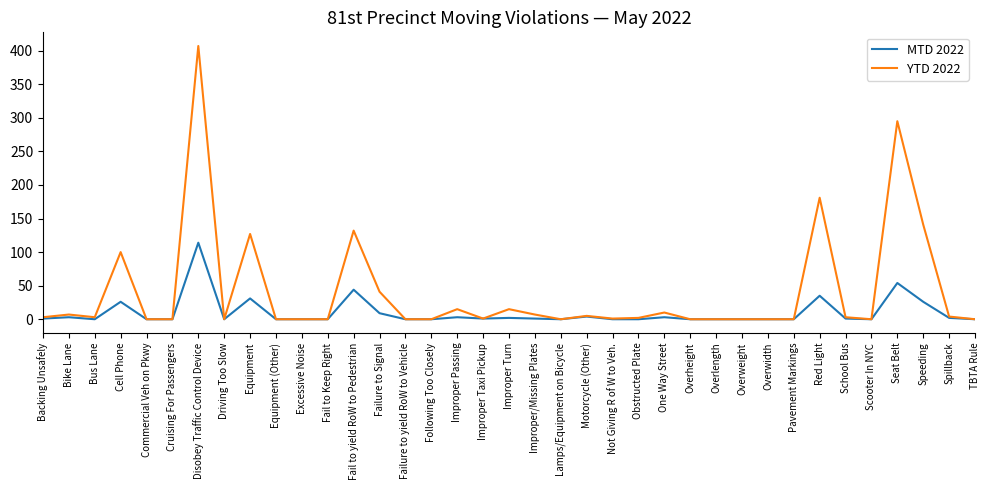

What is the highest value of the MTD 2022 series?

114